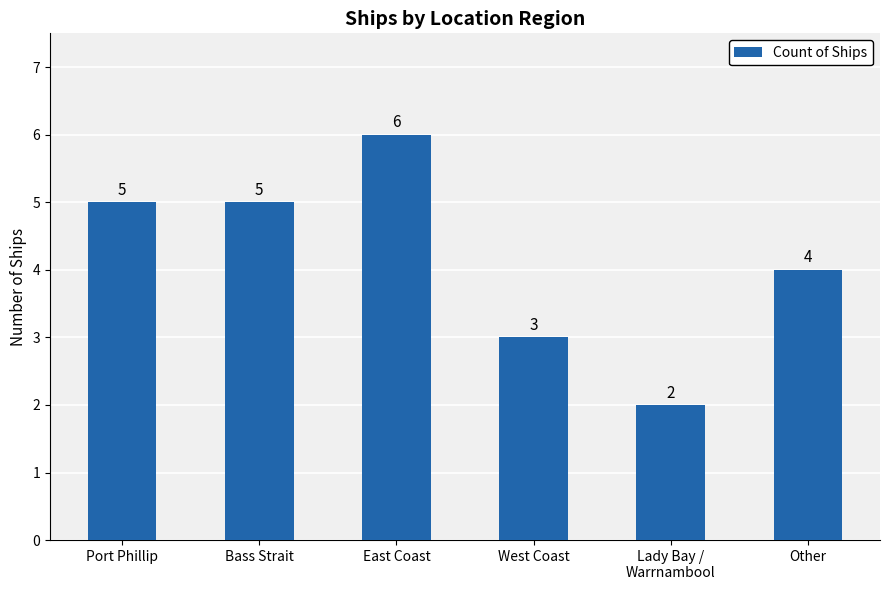

At which label is the value closest to 4?

Other